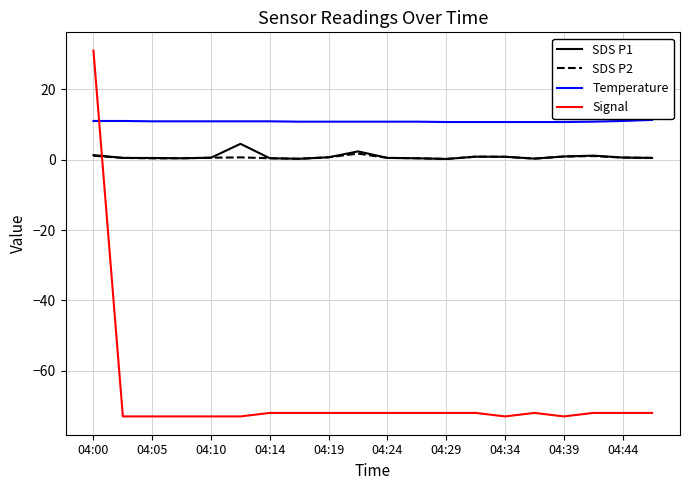

Which series has the largest total across all categories?

Temperature